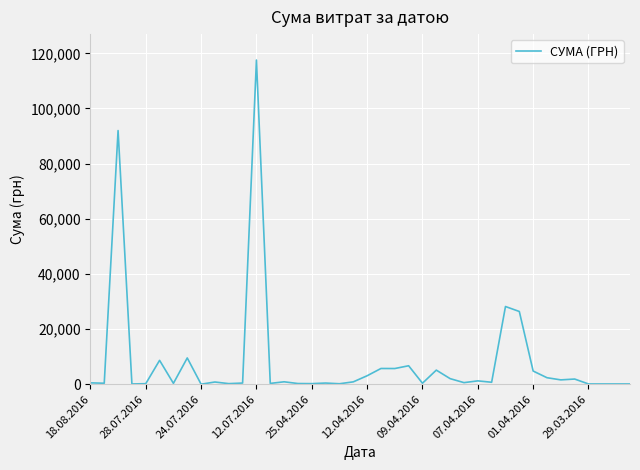

How many values are below 805?

20